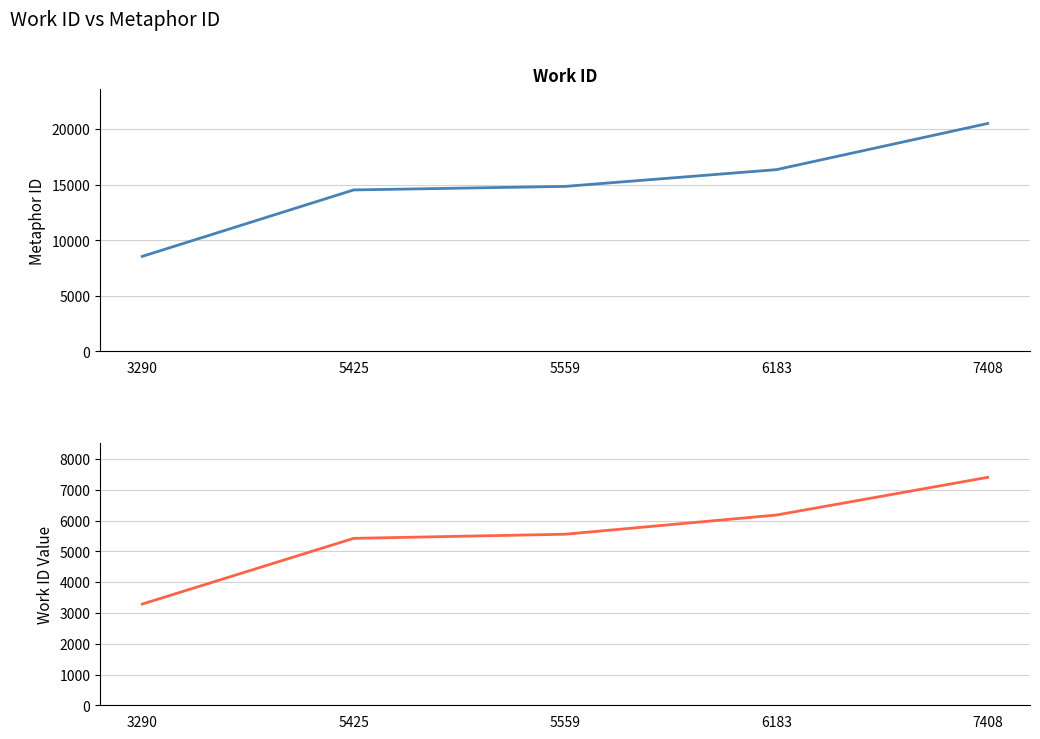

Where is id nearest to the value 14536?

5425